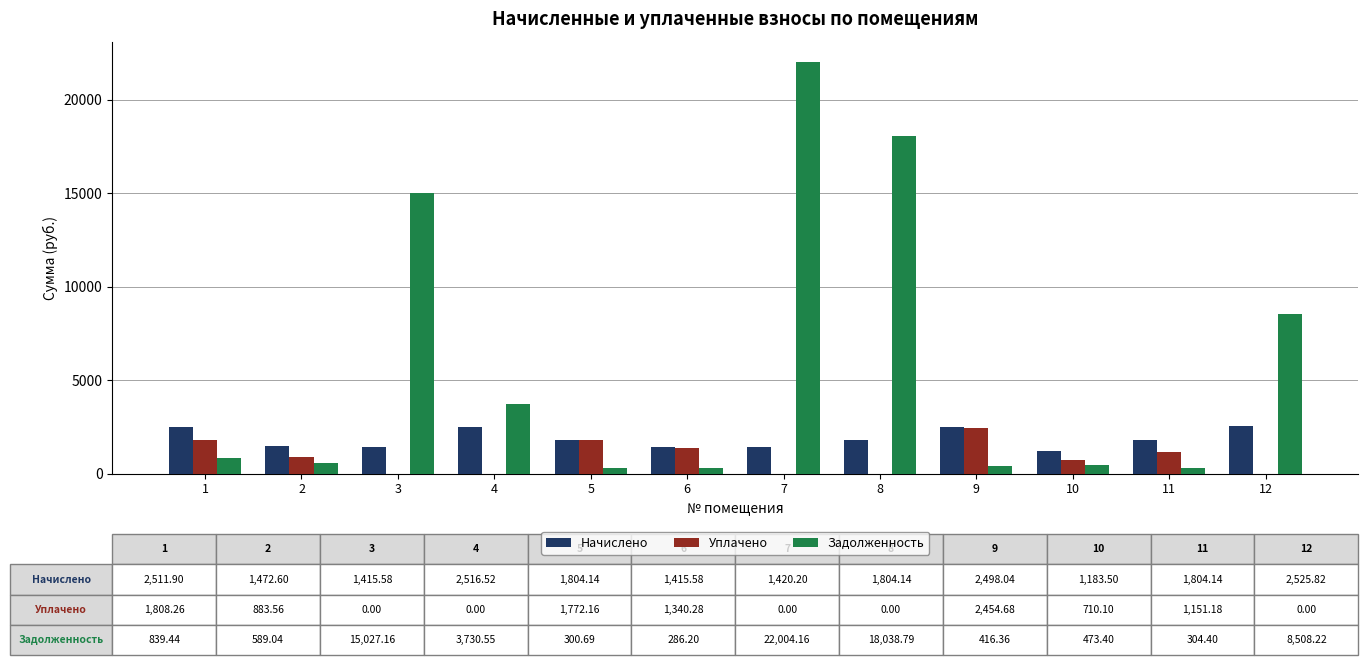

What value does the Начислено series have at 11?

1804.1